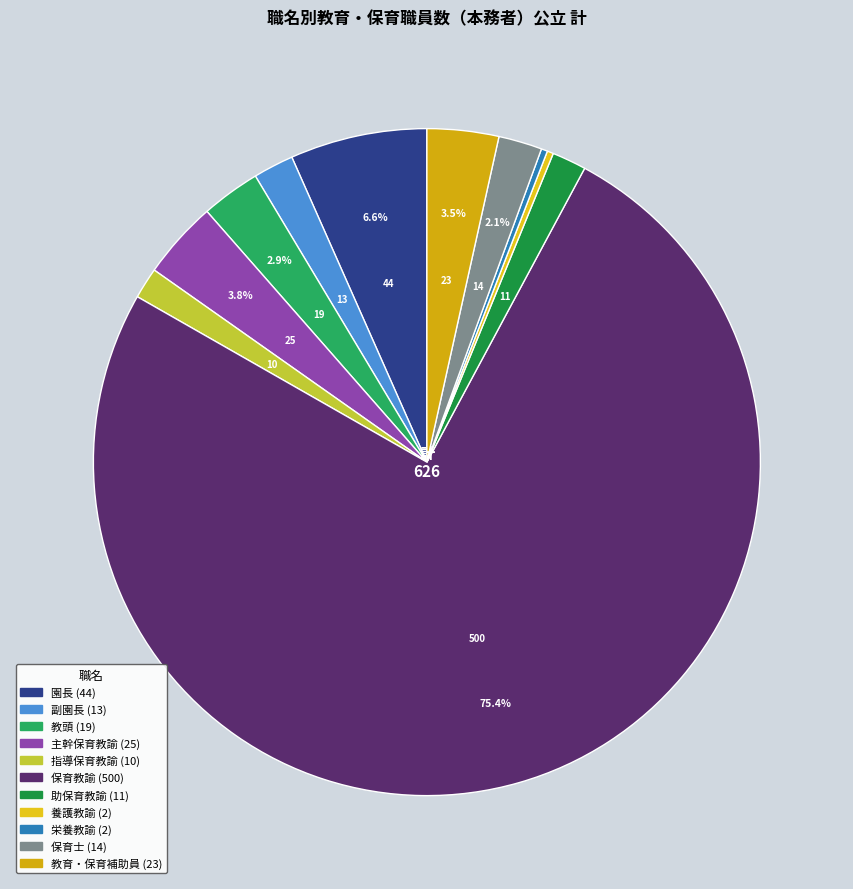

How many slices are in this pie chart?

11